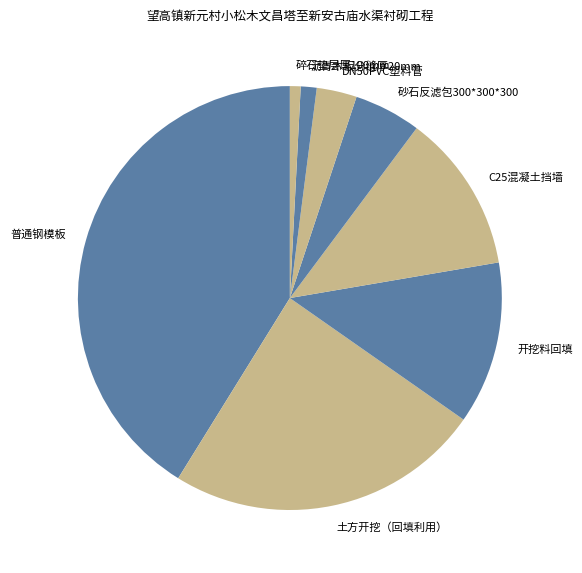

What is the largest slice in the pie chart?

普通钢模板